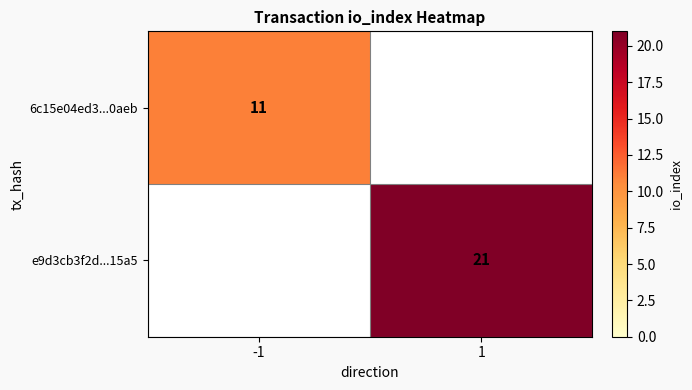

The 6c15e04ed3...0aeb series shows 17 at -1. True or false?

False